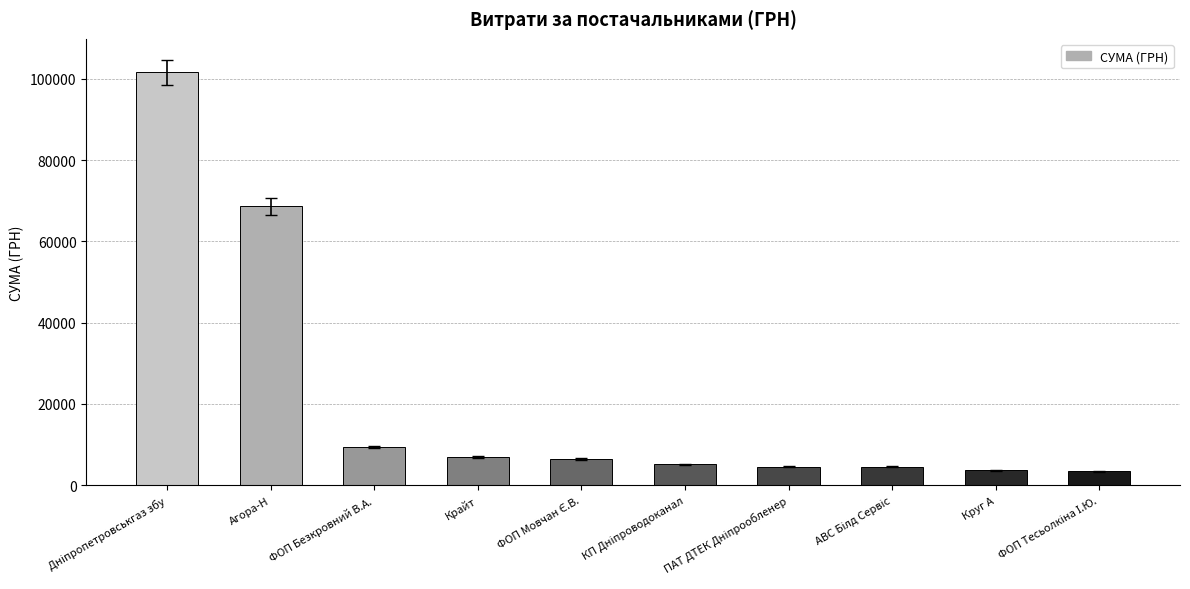

Does the chart contain stacked bars?

No